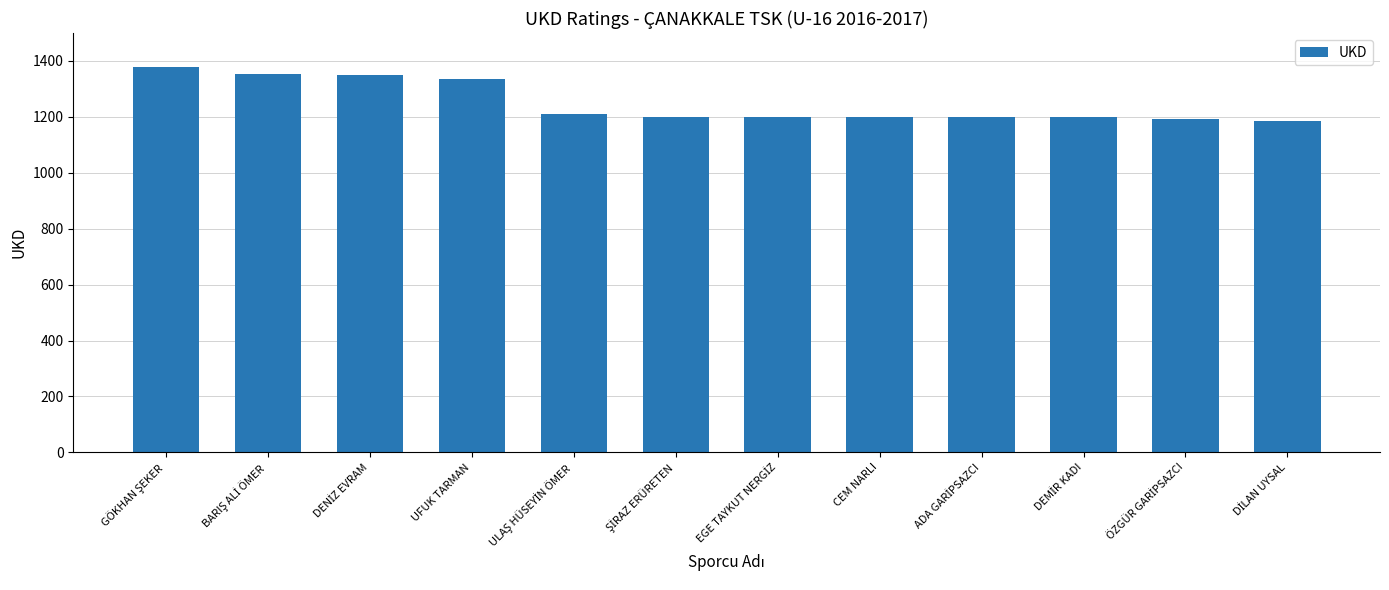

What is the difference between the maximum and second lowest values?

188